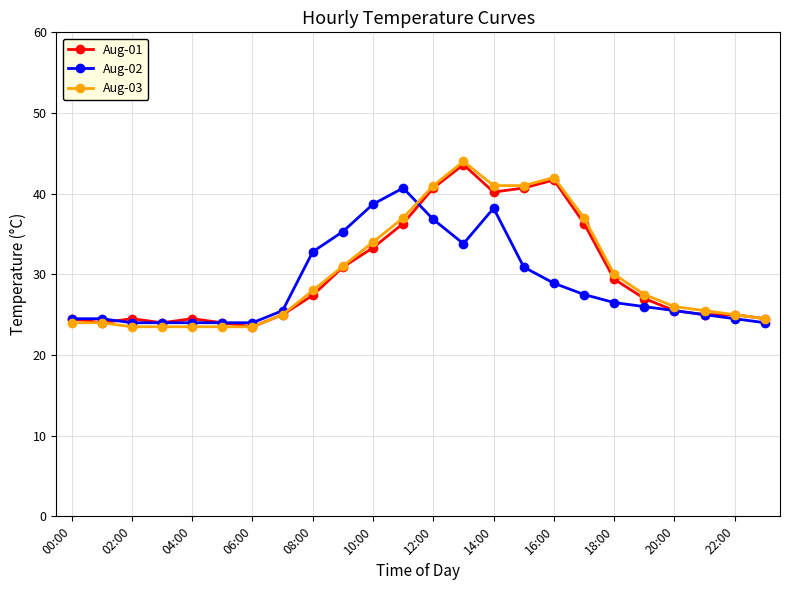

Reading right to left, what are all the values shown in this chart?

Aug-01: 24.5	25.0	25.0	25.5	27.0	29.4	36.3	41.7	40.7	40.2	43.6	40.7	36.3	33.3	30.9	27.4	25.0	23.5	24.0	24.5	24.0	24.5	24.0	24.5
Aug-02: 24.0	24.5	25.0	25.5	26.0	26.5	27.5	28.9	30.9	38.2	33.8	36.8	40.7	38.7	35.3	32.8	25.5	24.0	24.0	24.0	24.0	24.0	24.5	24.5
Aug-03: 24.5	25.0	25.5	26.0	27.5	30.0	37.0	42.0	41.0	41.0	44.0	41.0	37.0	34.0	31.0	28.0	25.0	23.5	23.5	23.5	23.5	23.5	24.0	24.0